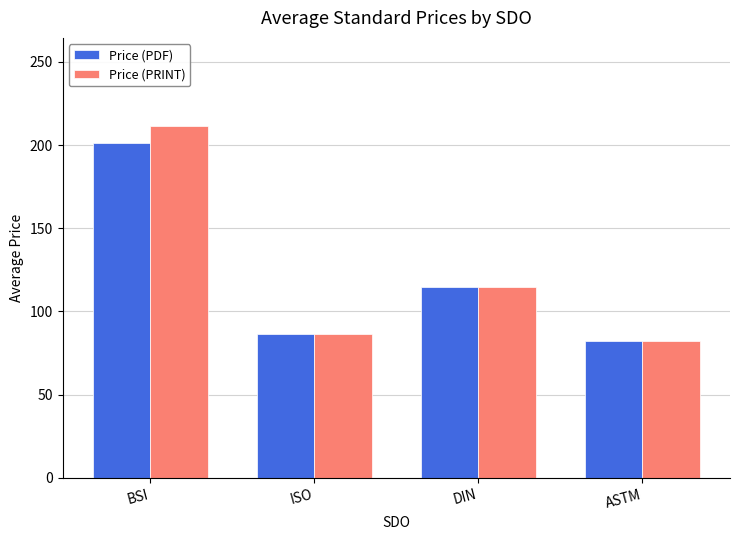

Which series has the largest total across all categories?

Price (PRINT)